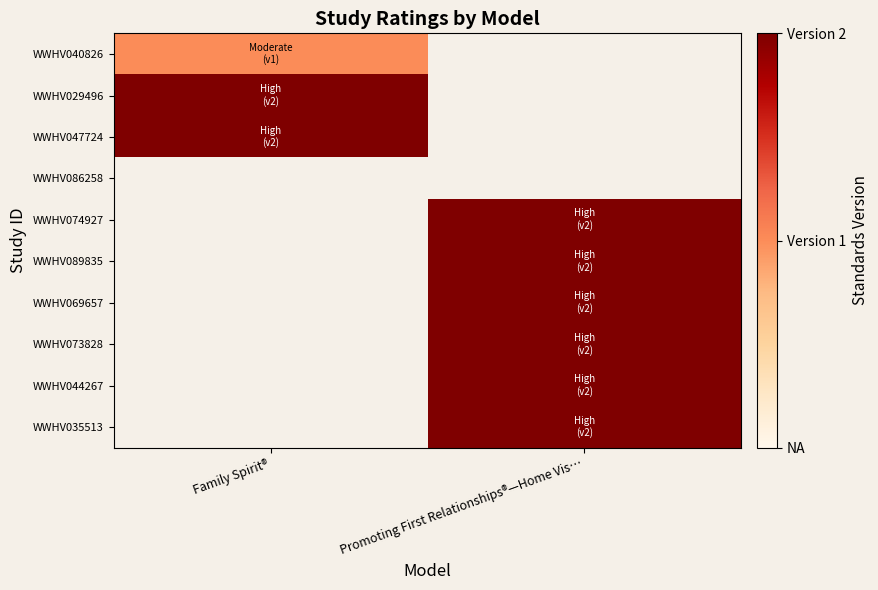

Which series has the largest range (max minus min)?

WWHV029496